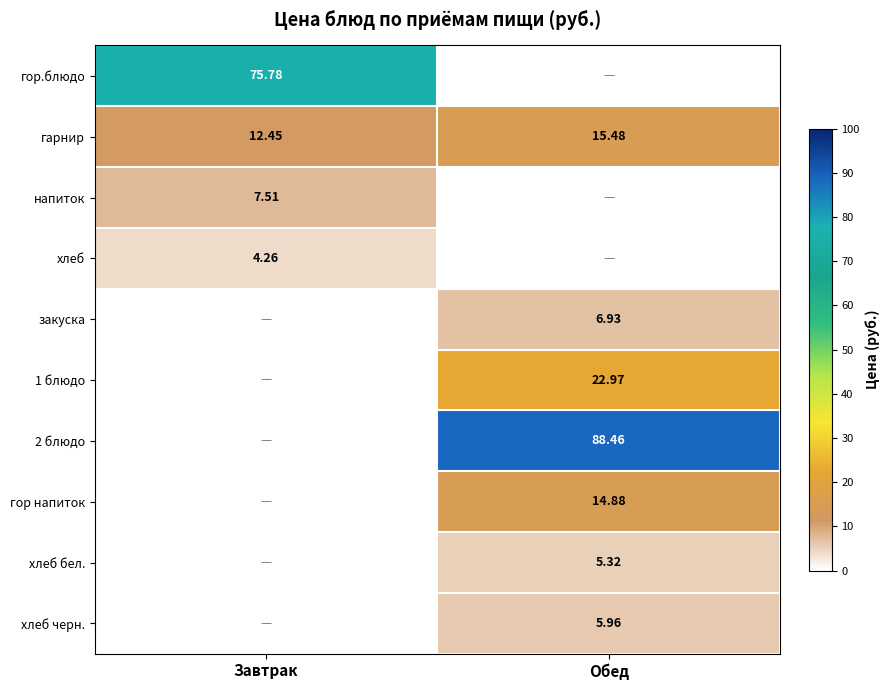

Count the number of categories in the chart.

2